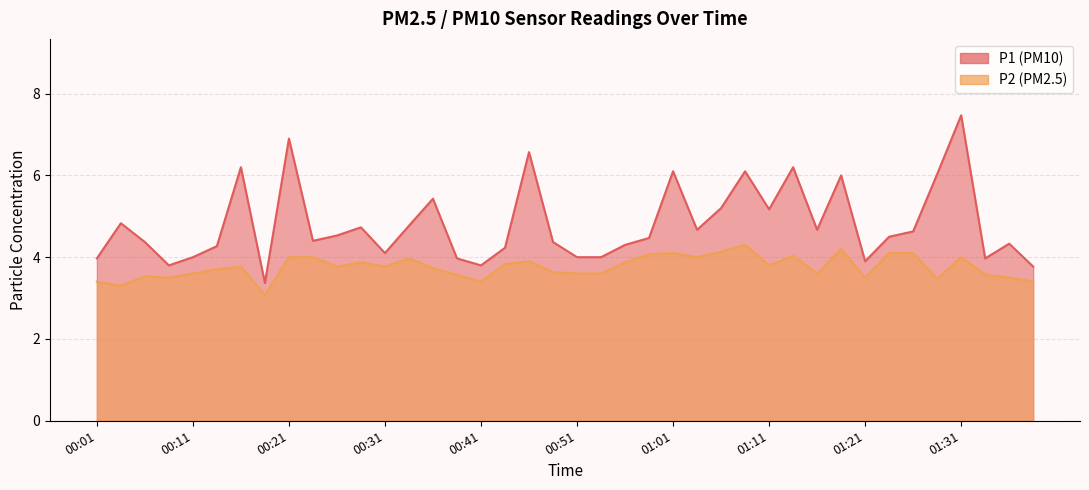

What is the total value across all series at 00:29?

8.6